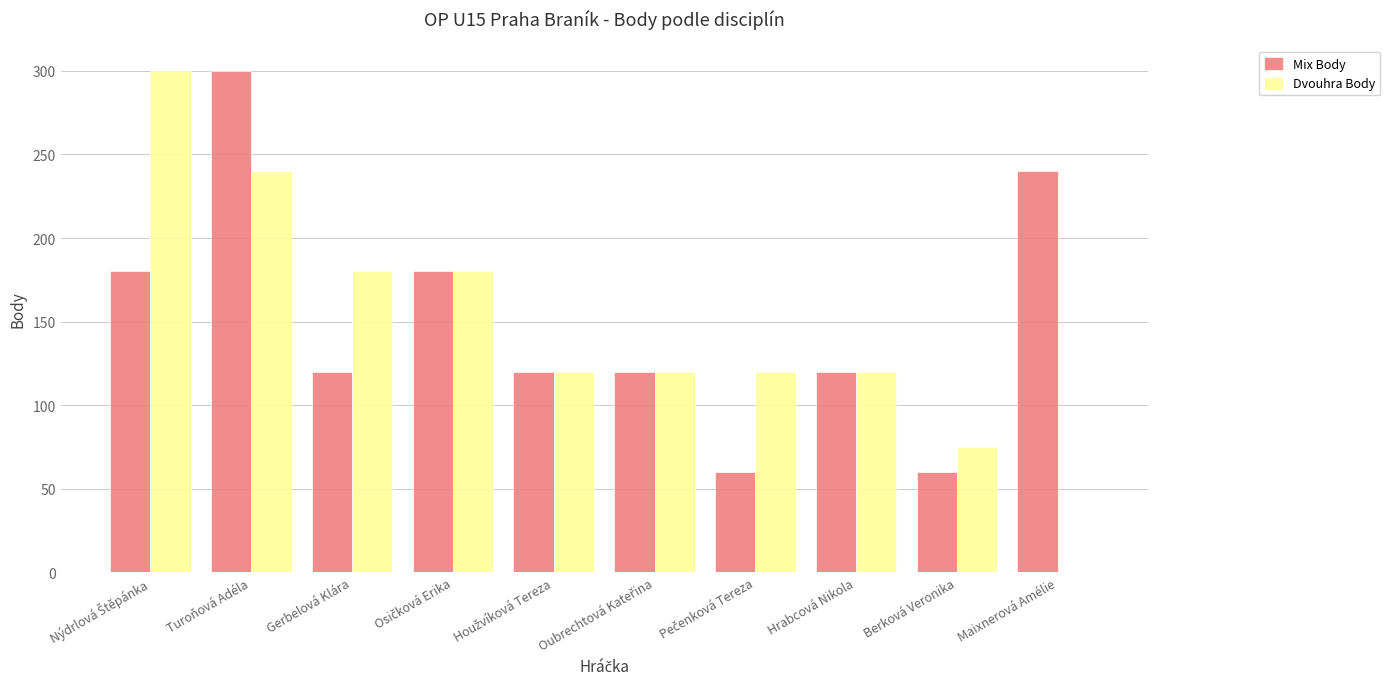

How many distinct data groups are displayed?

2